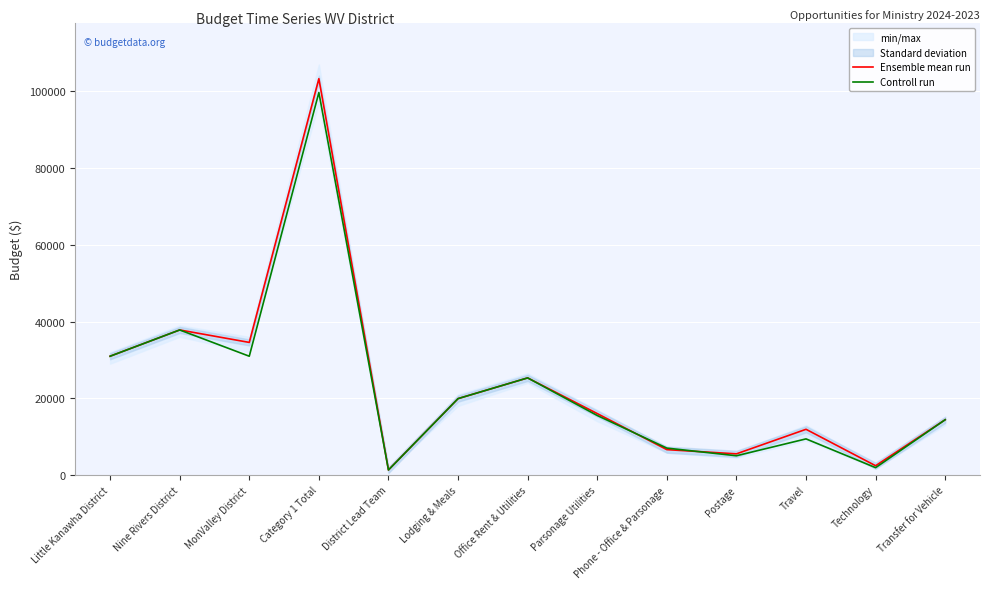

What position from the right is Postage?

4